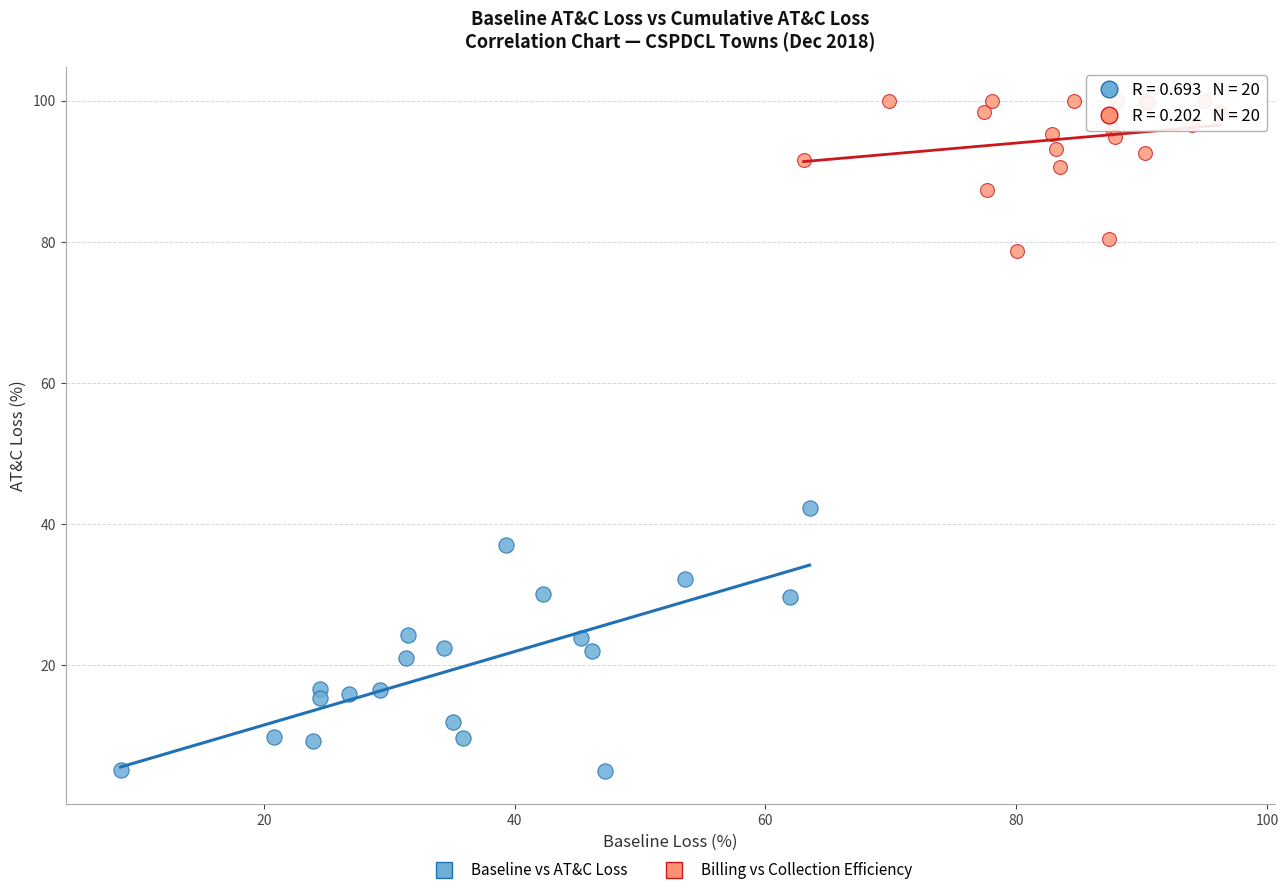

Which series contains the lowest Y value?

Baseline vs AT&C Loss